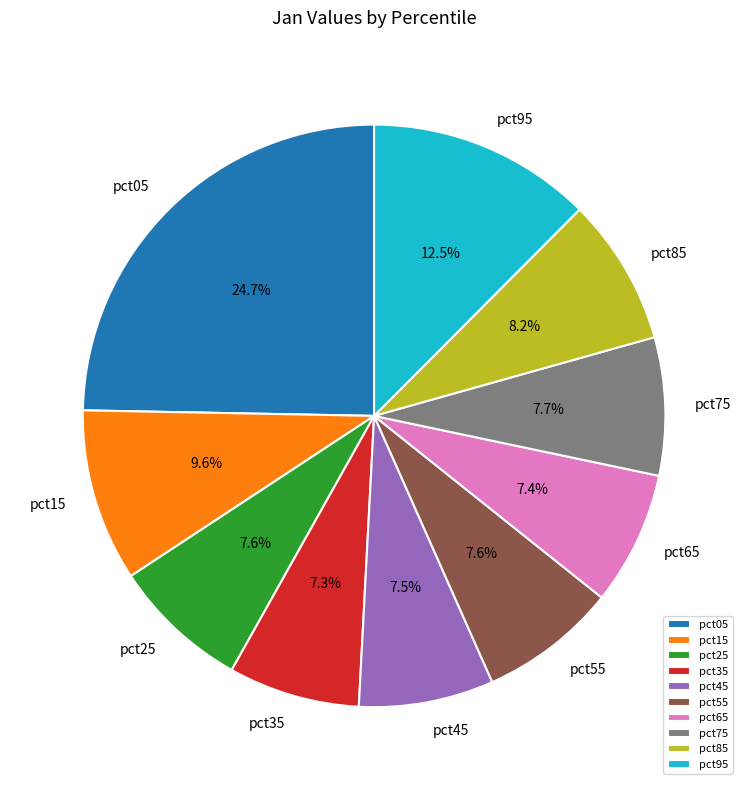

The pct55 slice represents 8% of the pie. True or false?

True